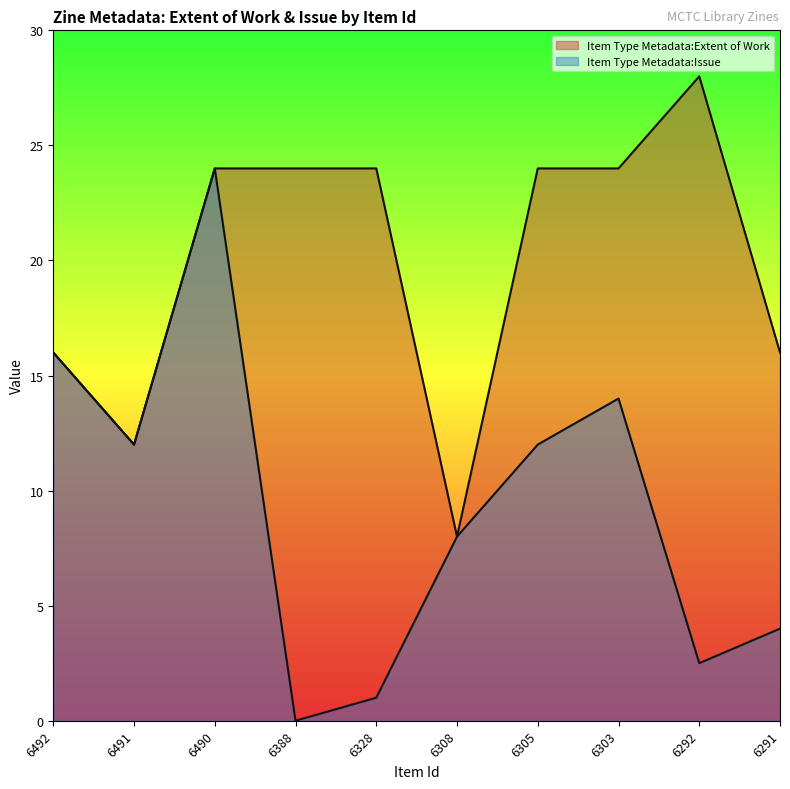

The Item Type Metadata:Extent of Work series shows 34.1 at 6305. True or false?

False